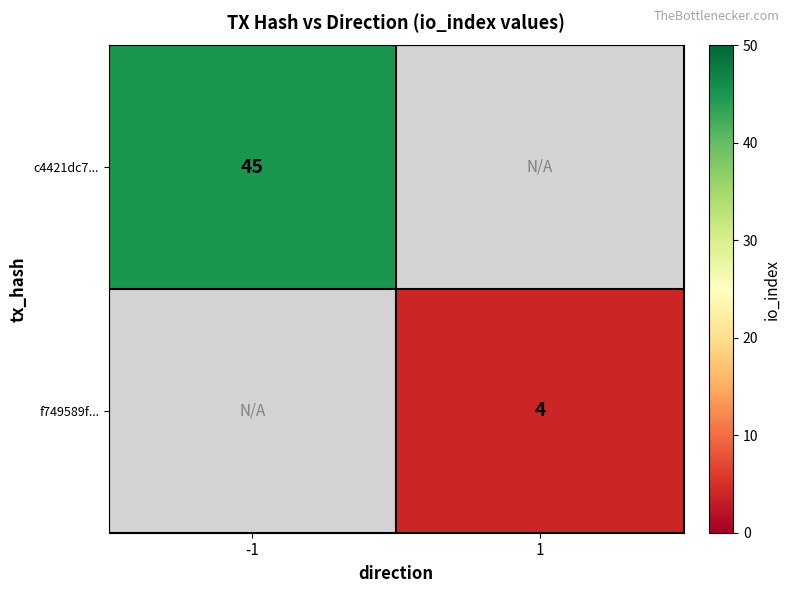

True or false: c4421dc7... has a value of 18.2 at -1.

False